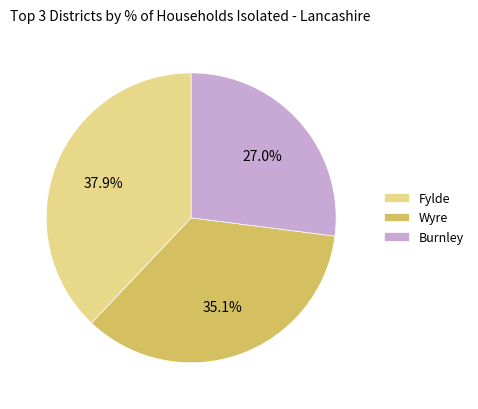

Does any single category account for the majority?

No